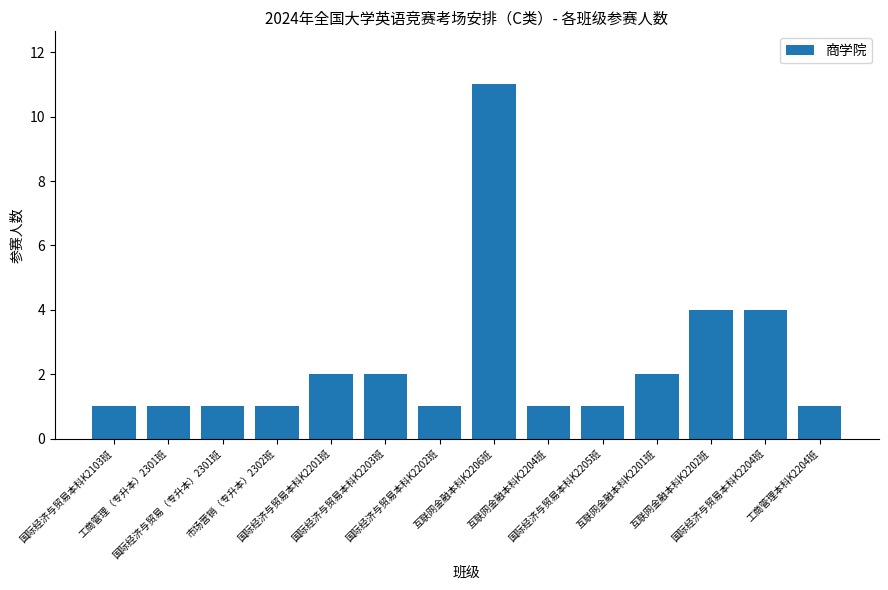

What is the difference between the second highest and second lowest values?

3